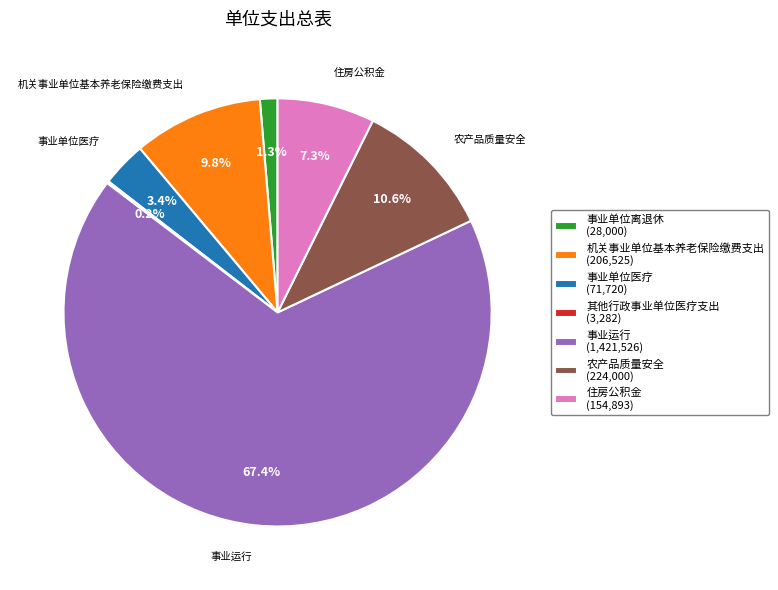

Does any single category account for the majority?

Yes